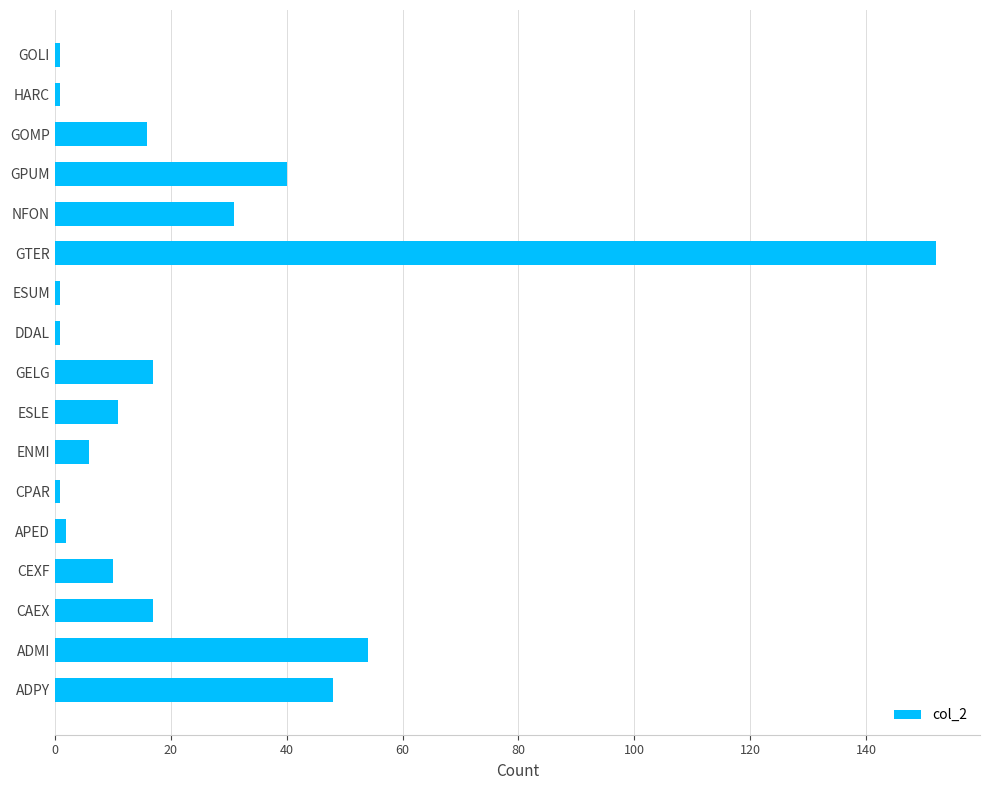

The chart shows a value of 11 at GOMP. True or false?

False